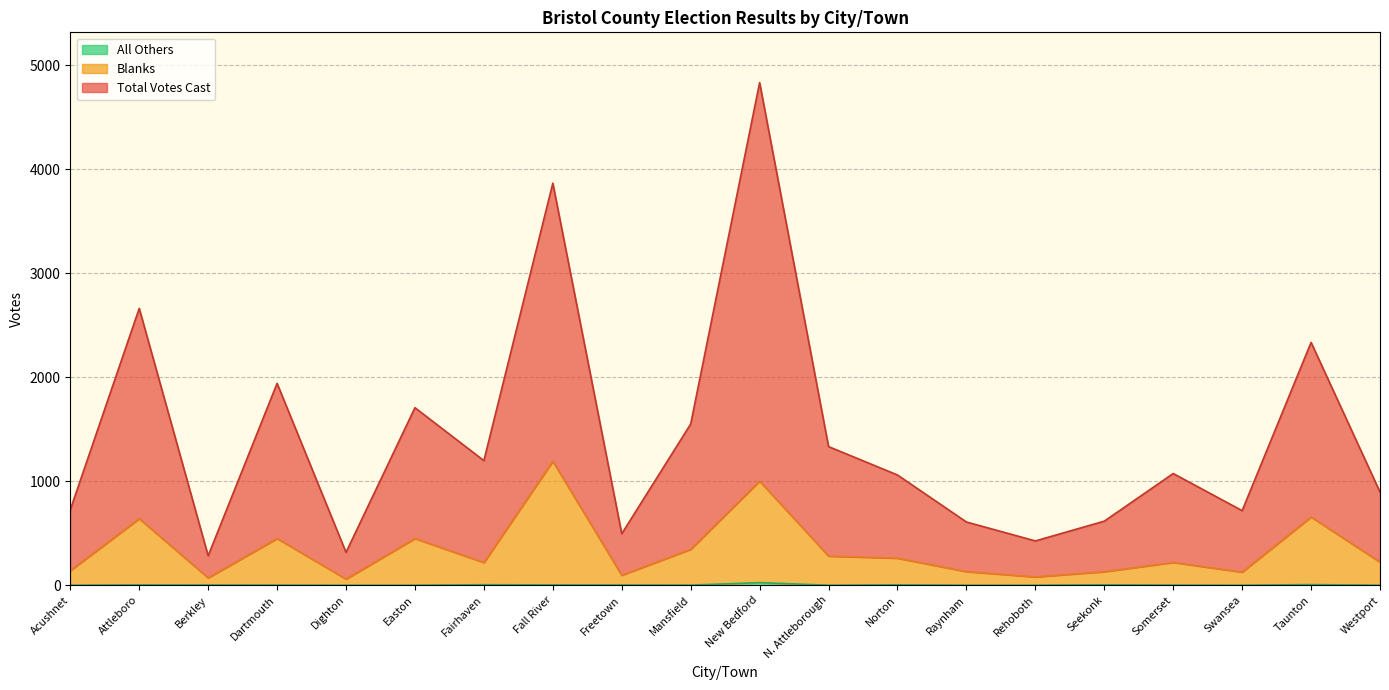

True or false: Total Votes Cast and Blanks cross at least once.

False